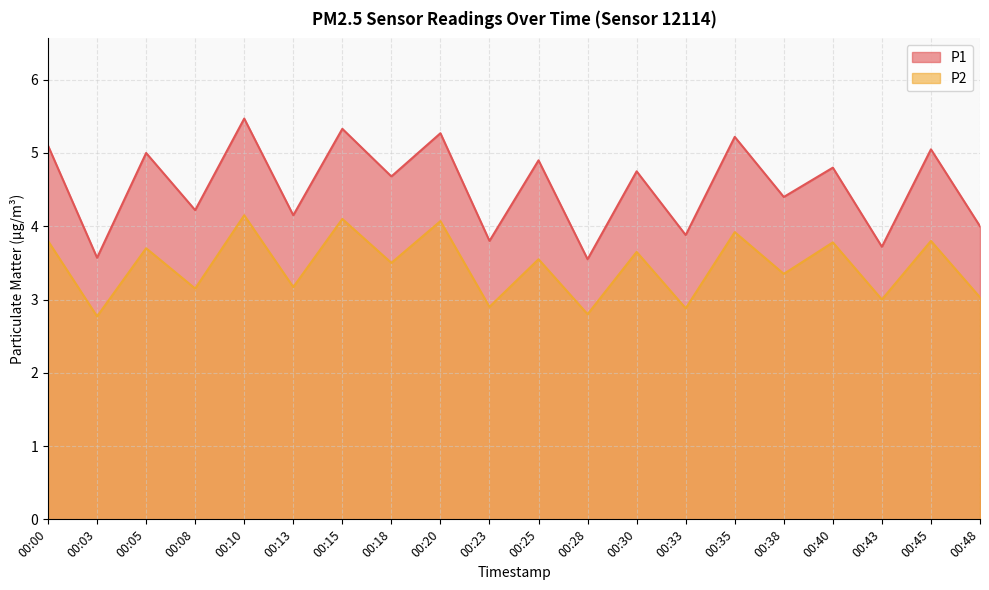

List the series in order of their peak value, highest first.

P1, P2